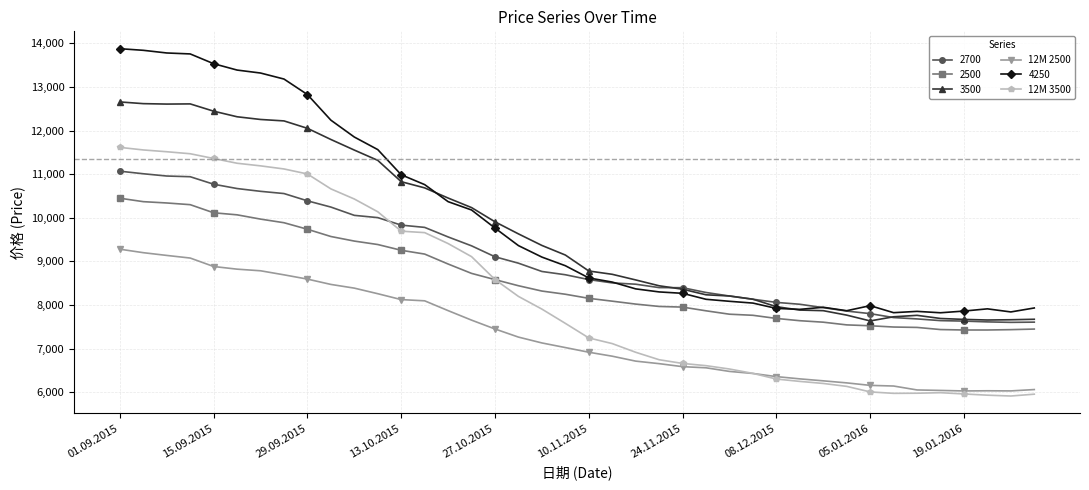

Which series has the largest range (max minus min)?

4250